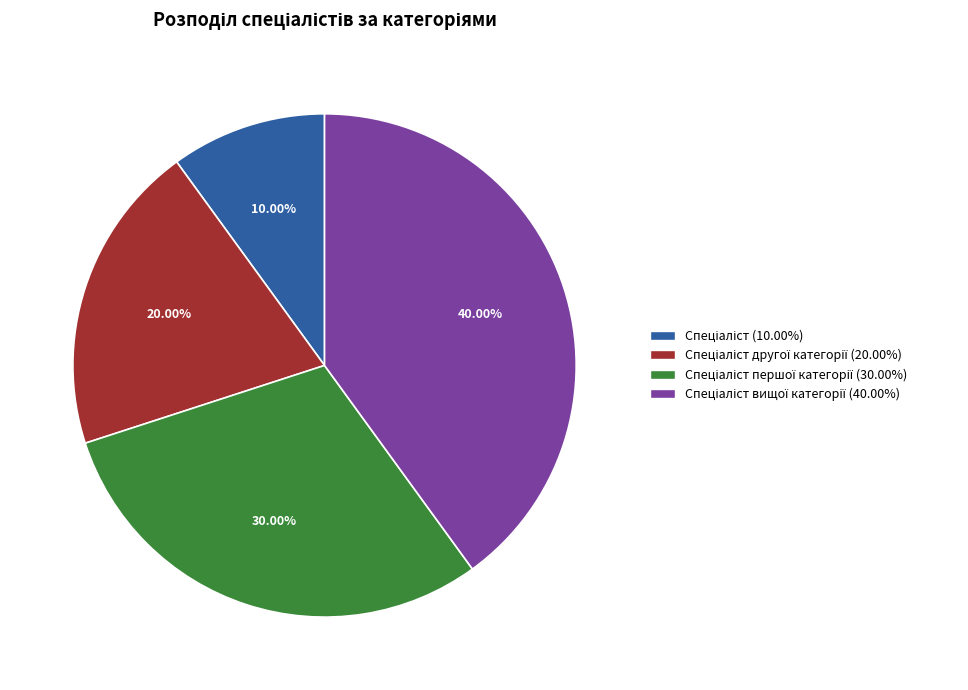

Does any single category account for the majority?

No